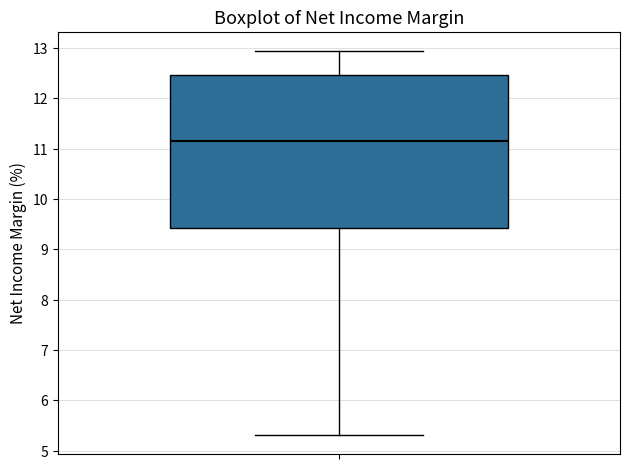

Read this box plot against the y-axis: the position of the median line, the range covered by the box, and the ends of both whiskers. The values are not printed on the chart, so give them approximately, as read against the axis.

median 11.2, box 9.4 to 12.5, whiskers 5.3 to 12.9